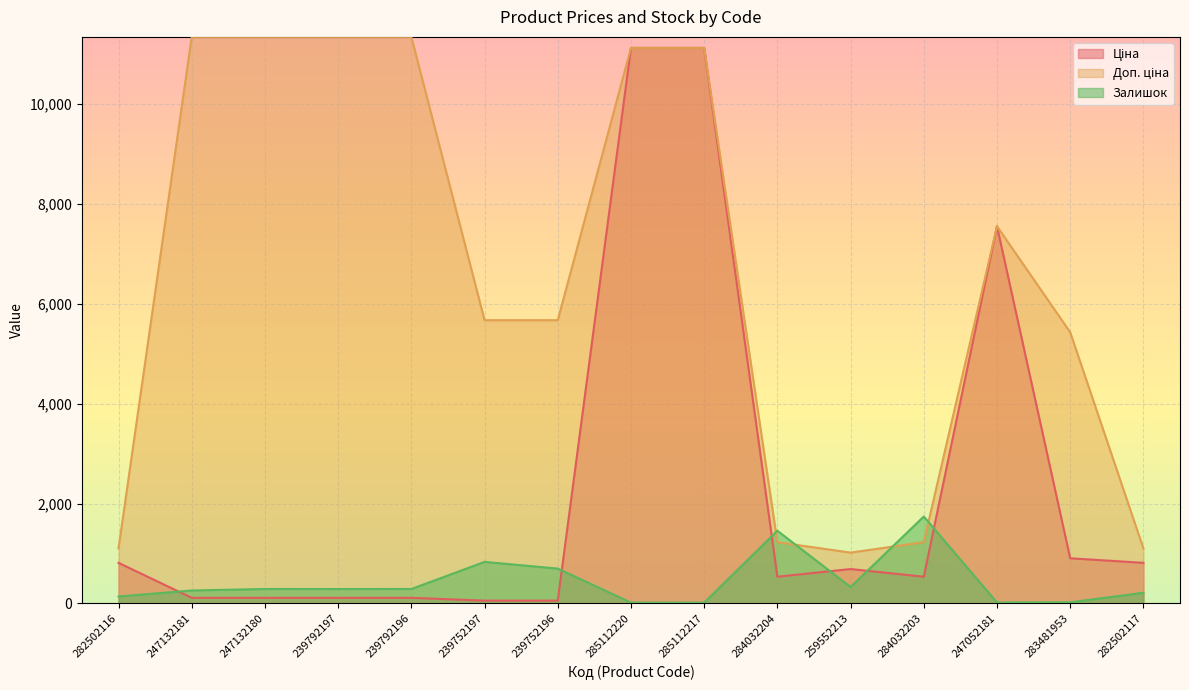

How many lines are shown in the chart?

3